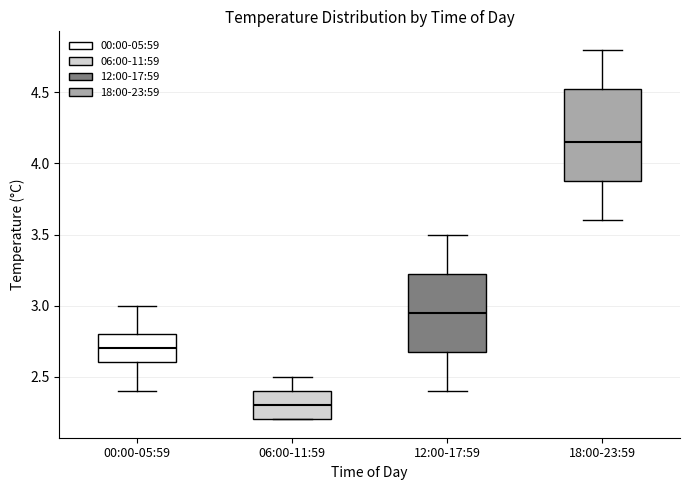

Reading left to right, transcribe this box plot: for each box, give where its median line is, the range the box spans, and where its two whiskers end, as read against the y-axis. The values are not printed on the chart, so give them approximately, as read against the axis.

00:00-05:59: median 2.70, box 2.60 to 2.80, whiskers 2.40 to 3.00
06:00-11:59: median 2.30, box 2.20 to 2.40, whiskers 2.20 to 2.50
12:00-17:59: median 2.95, box 2.70 to 3.25, whiskers 2.40 to 3.50
18:00-23:59: median 4.15, box 3.90 to 4.55, whiskers 3.60 to 4.80